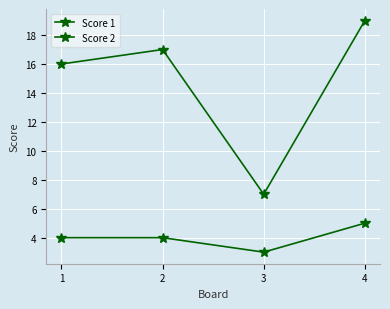

Reading left to right, extract all data points from this chart.

Score 1: 1=16	2=17	3=7	4=19
Score 2: 1=4	2=4	3=3	4=5